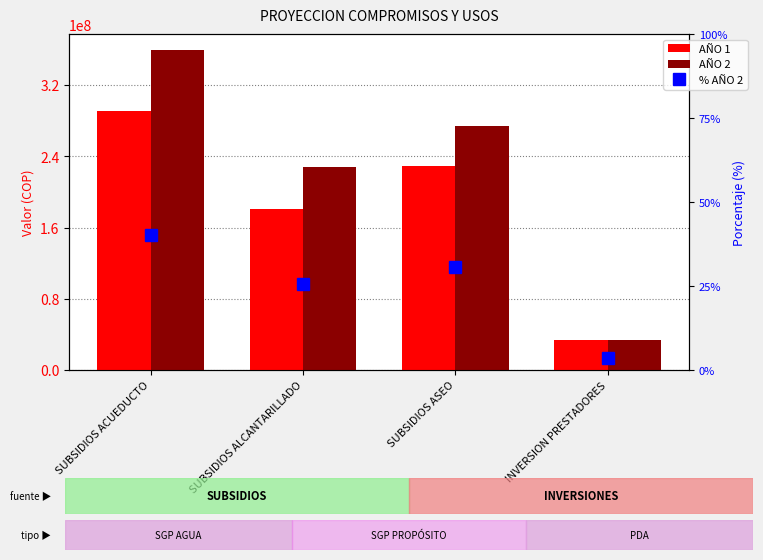

Count the number of categories in the chart.

4